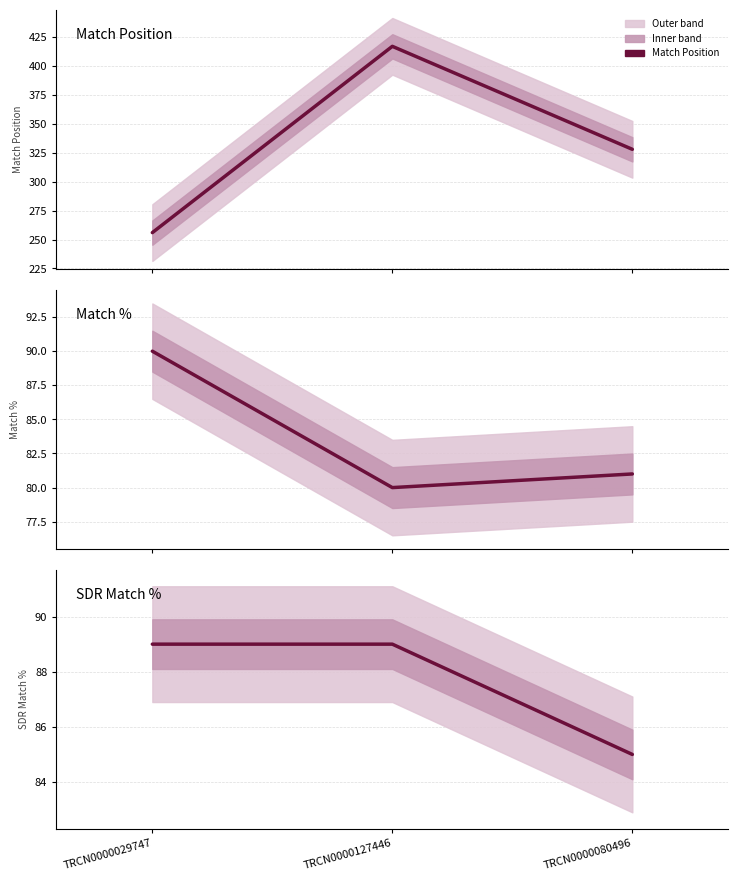

List the labels in order of Match Position value, smallest first.

TRCN0000029747, TRCN0000080496, TRCN0000127446